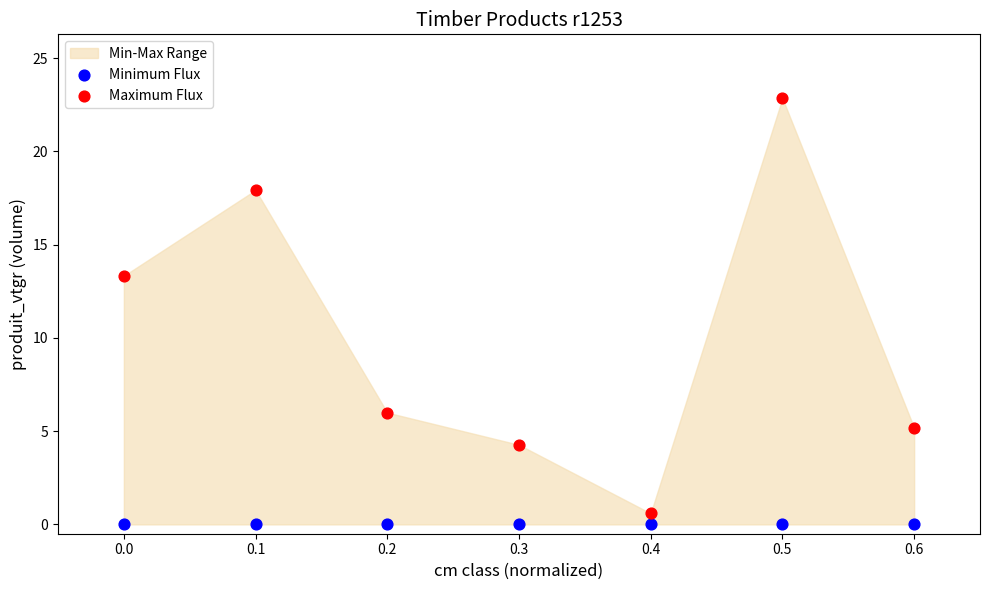

Across all series, what Y value is closest to 11?

13.3